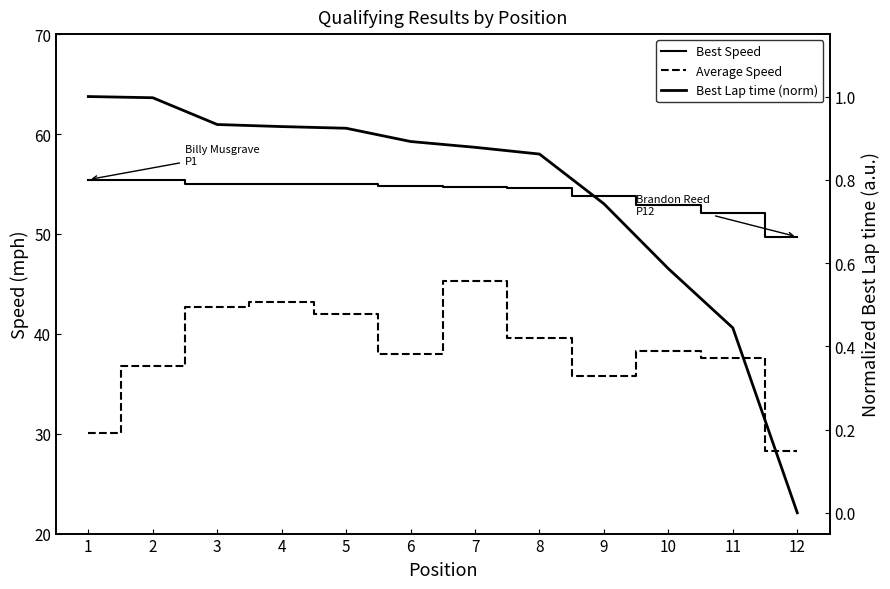

The Best Lap time (norm) series shows 0.9 at 8. True or false?

True